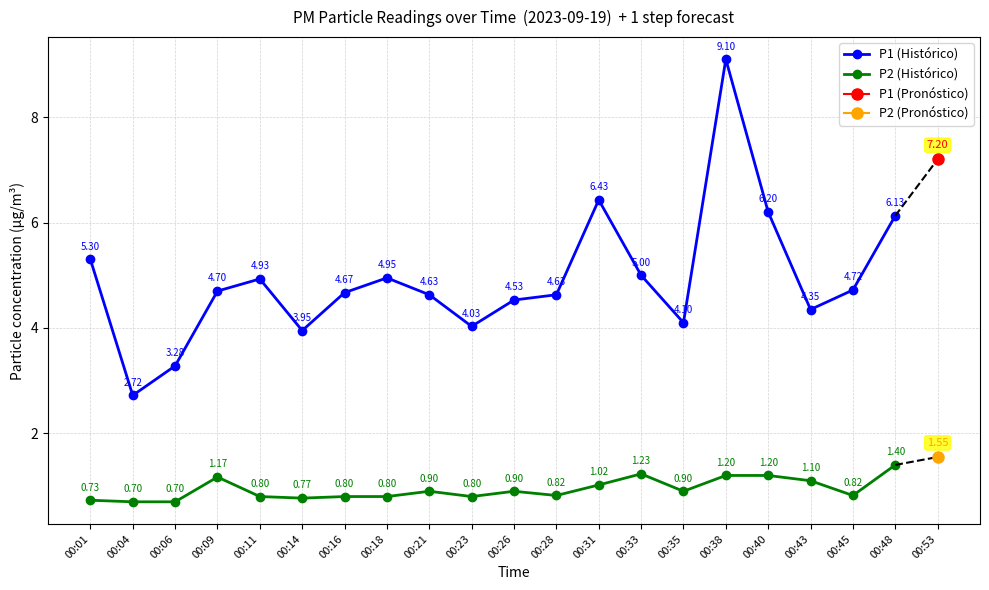

At which label does P2 (Histórico) reach its peak?

00:48